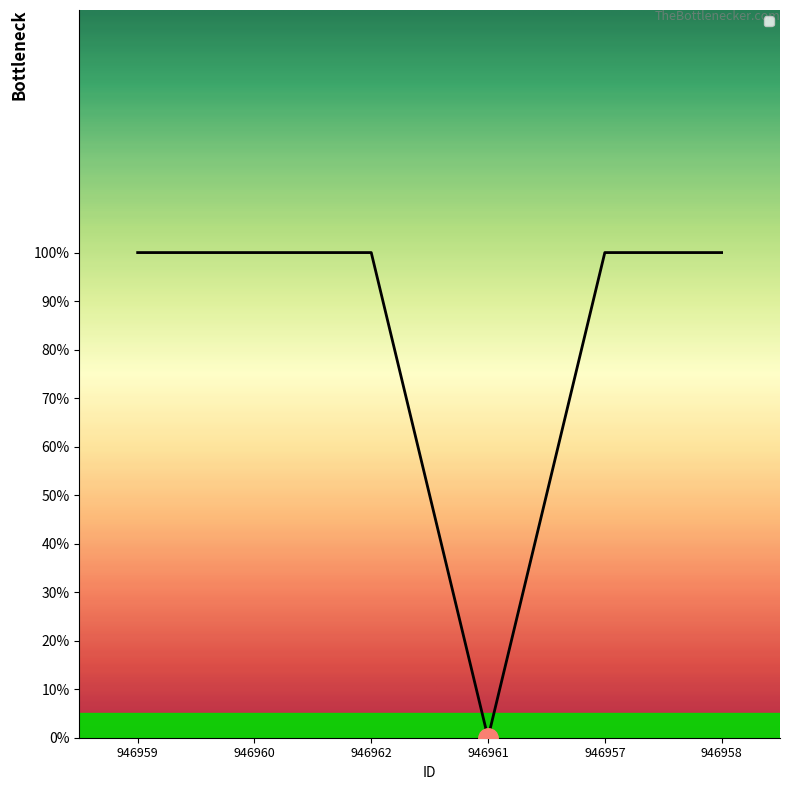

Count the values in the range 1 to 2.

5